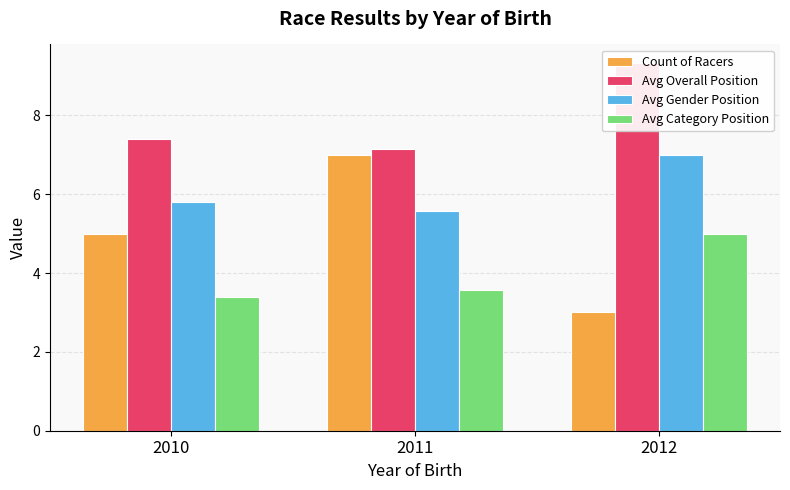

What is the sum of the Count of Racers values at 2012 and 2010?

8.0